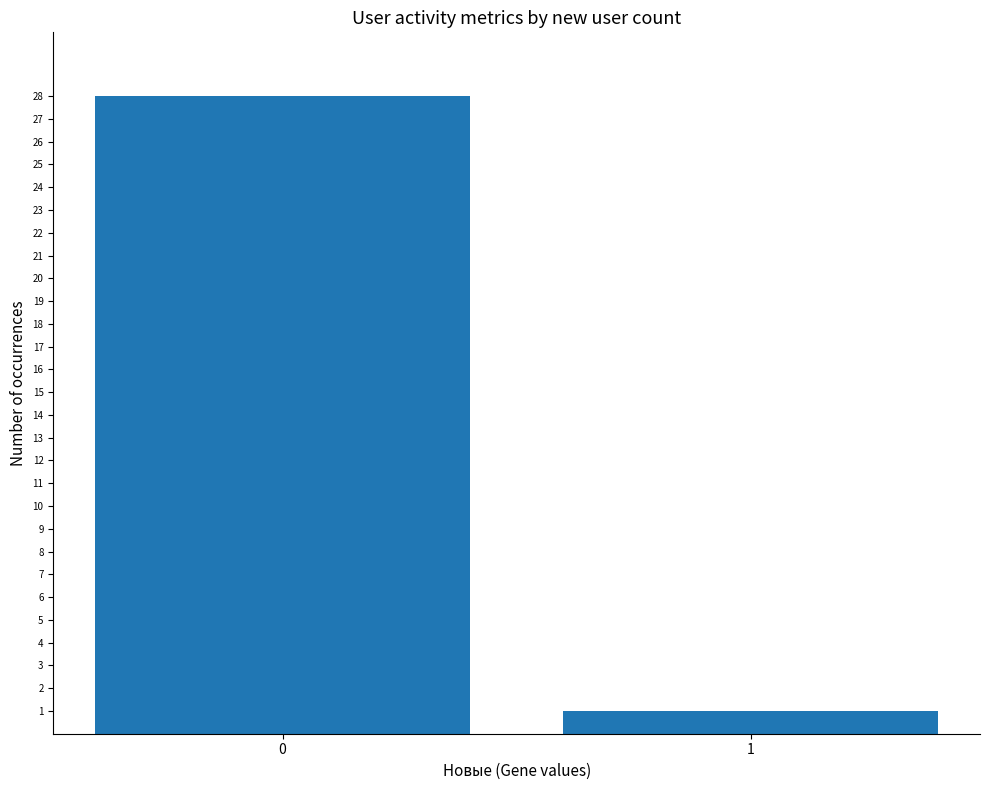

The chart shows a value of 11 at 0. True or false?

False